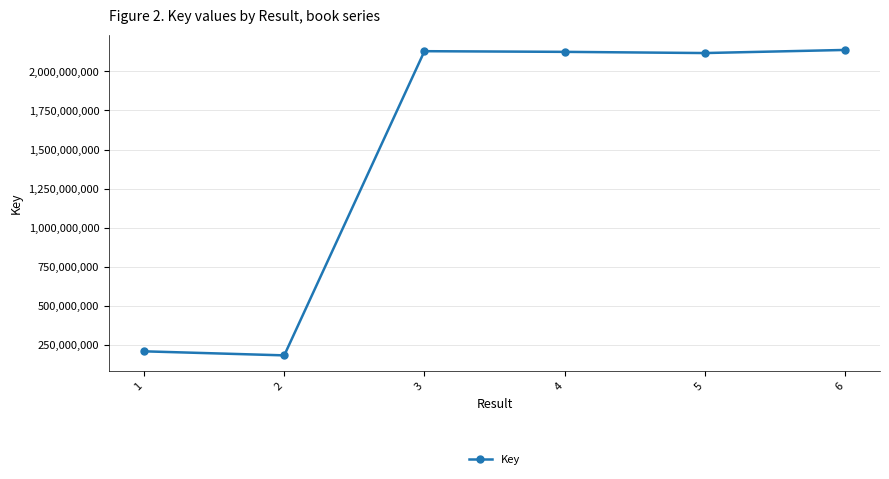

Approximately how many times larger is the value at 6 compared to 1?

10.3